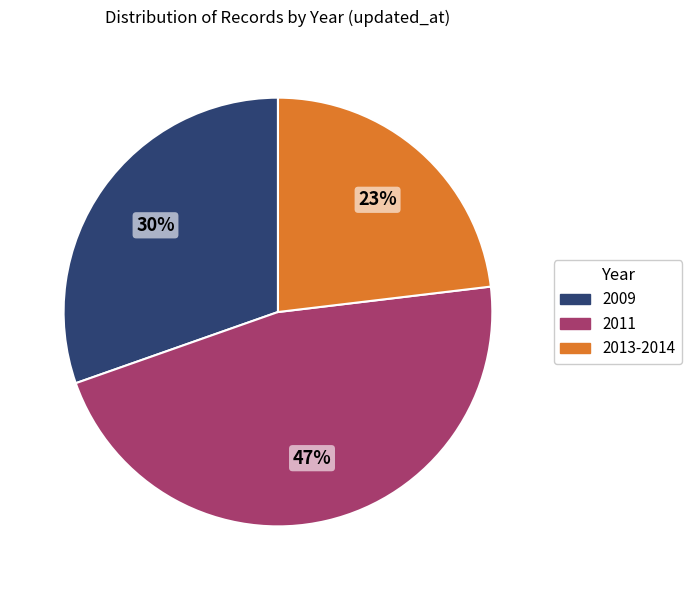

To the nearest percent, what is the average slice percentage?

33%